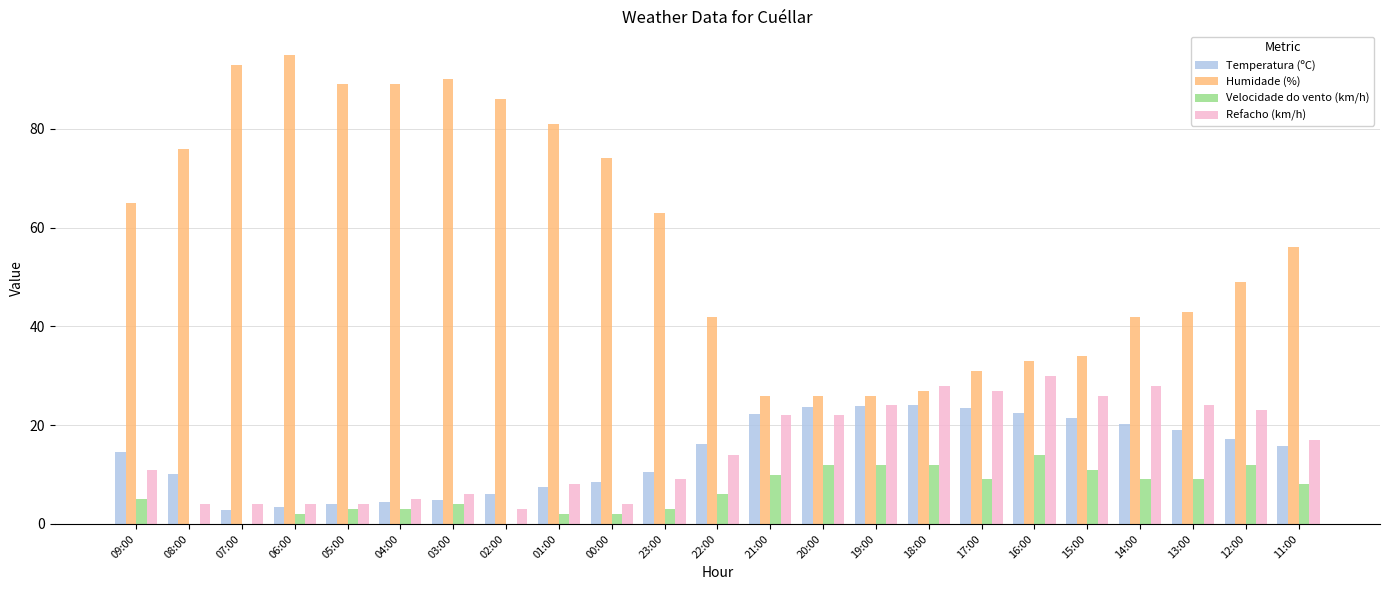

Which series has the widest spread of values?

Humidade (%)